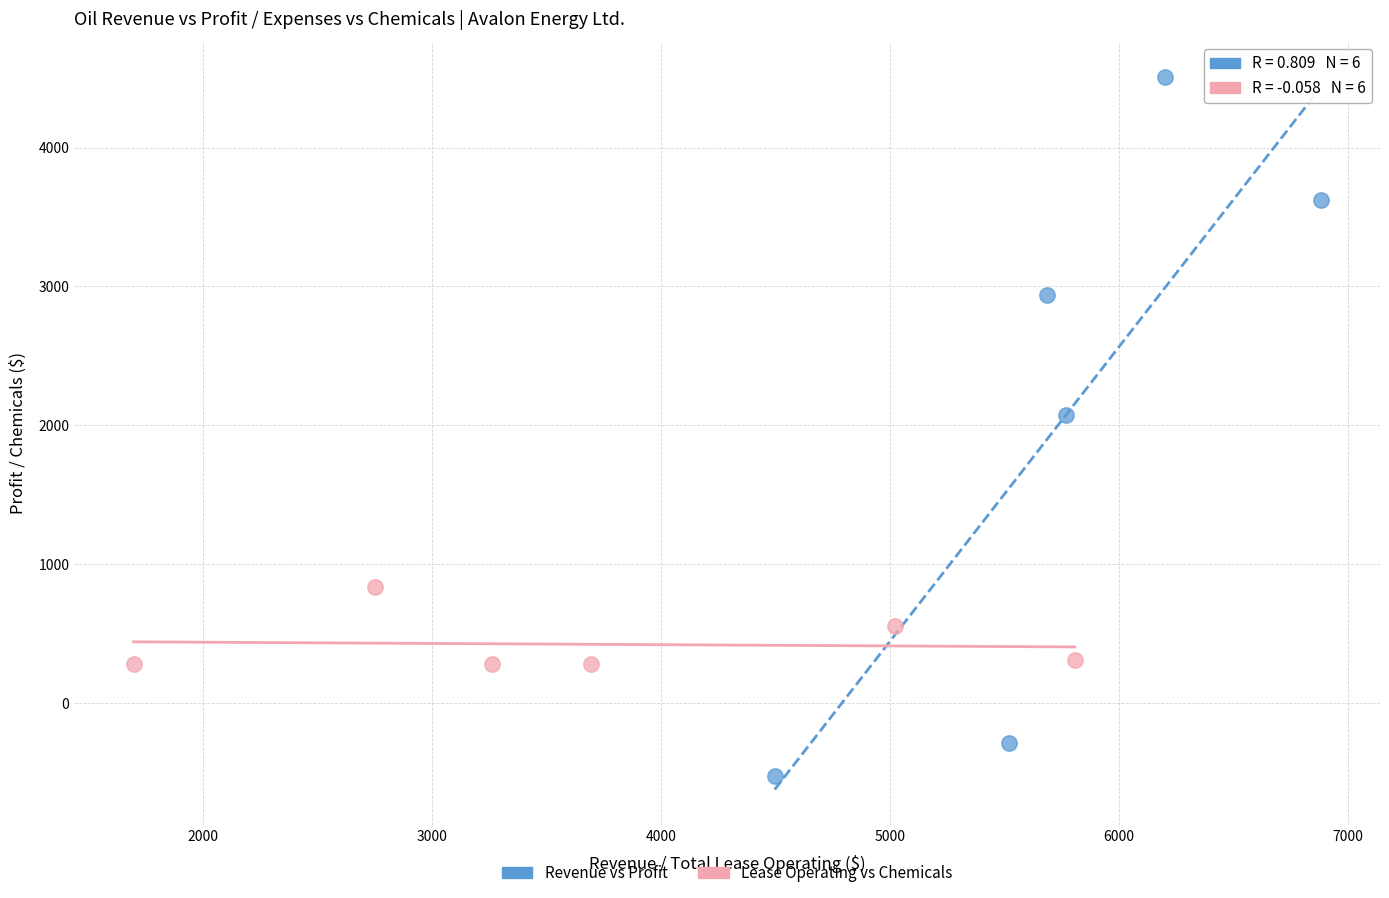

Which series reaches the maximum Y coordinate?

Revenue vs Profit